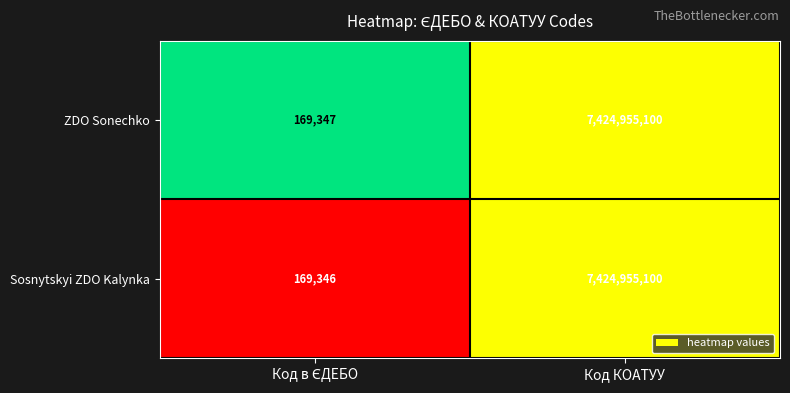

The value of ZDO Sonechko at Код КОАТУУ is 11527159209. True or false?

False